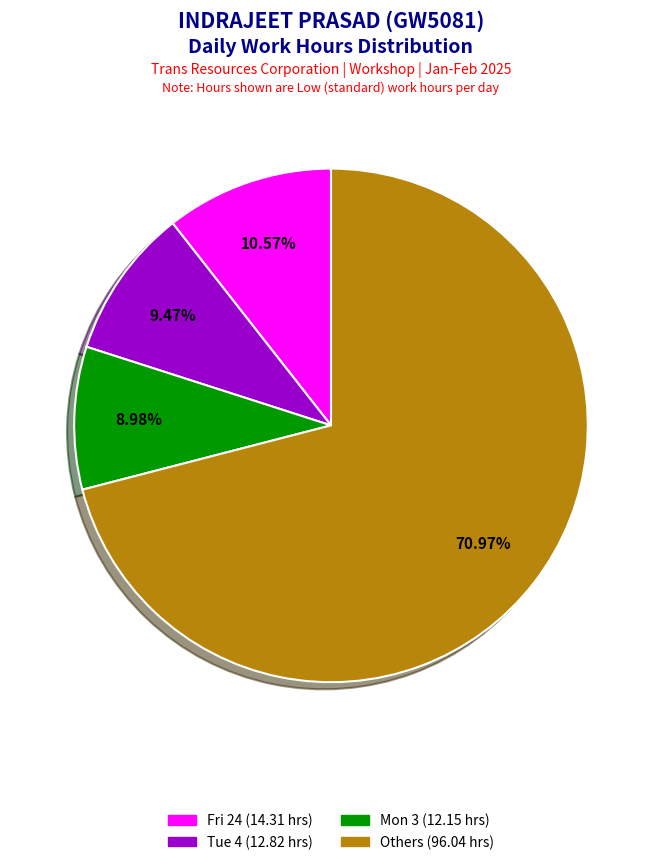

Is there a majority slice in this chart?

Yes